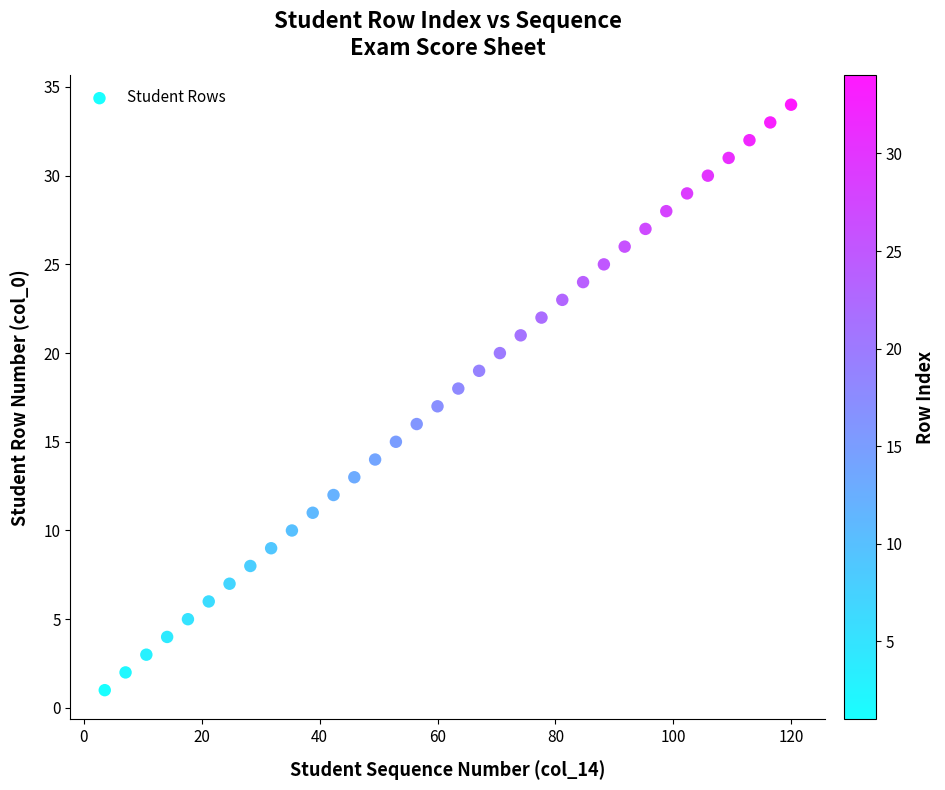

What is the range of Y values (max minus min)?

33